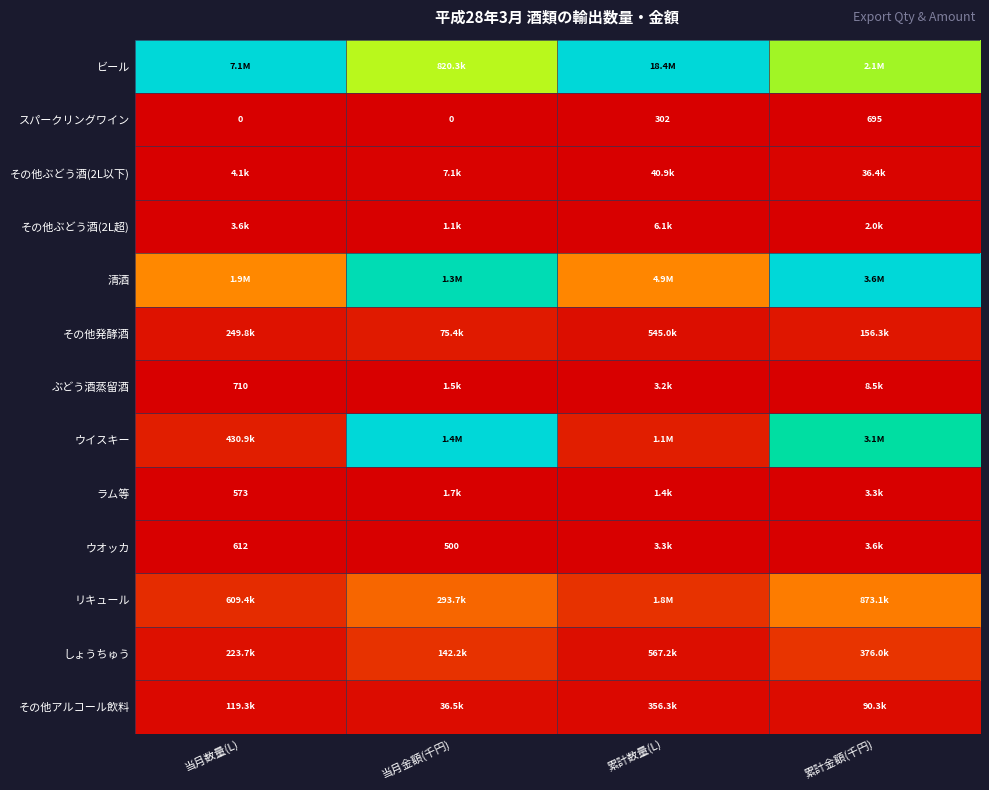

Which series has the largest total across all categories?

ビール